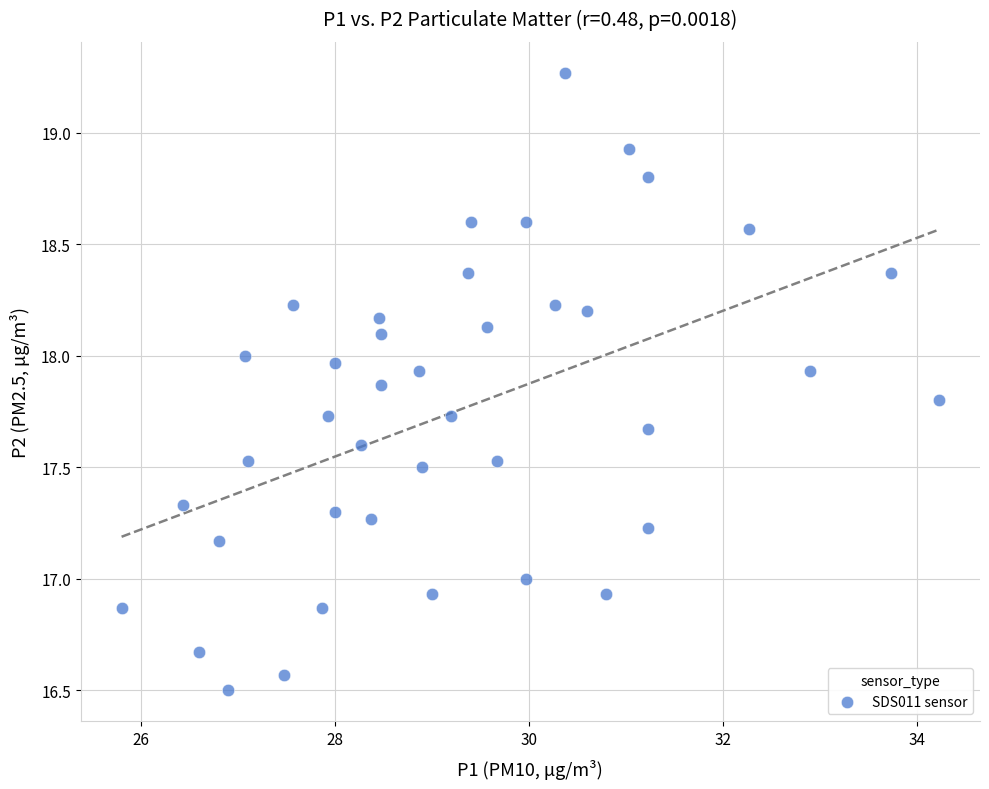

What is the range of X values (max minus min)?

8.4